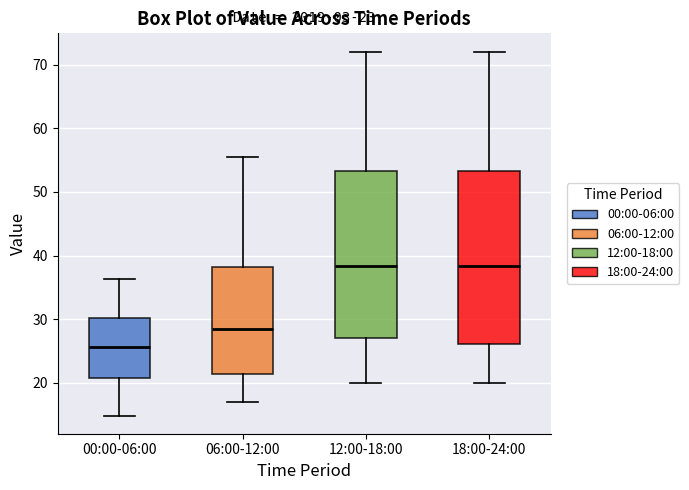

Which box is the tallest, from its lower edge to its upper edge?

18:00-24:00